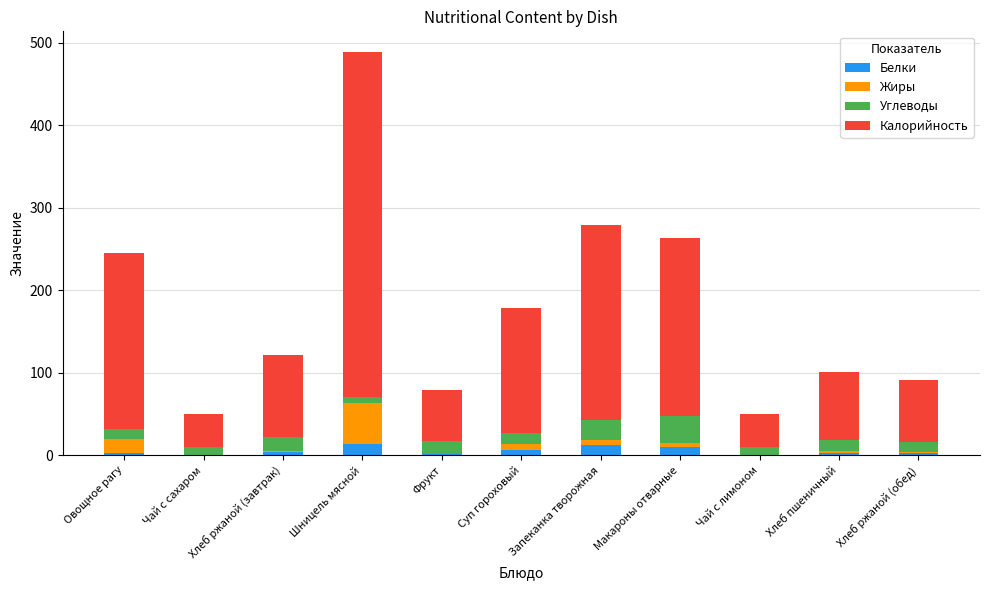

How many categories are shown in the chart?

11